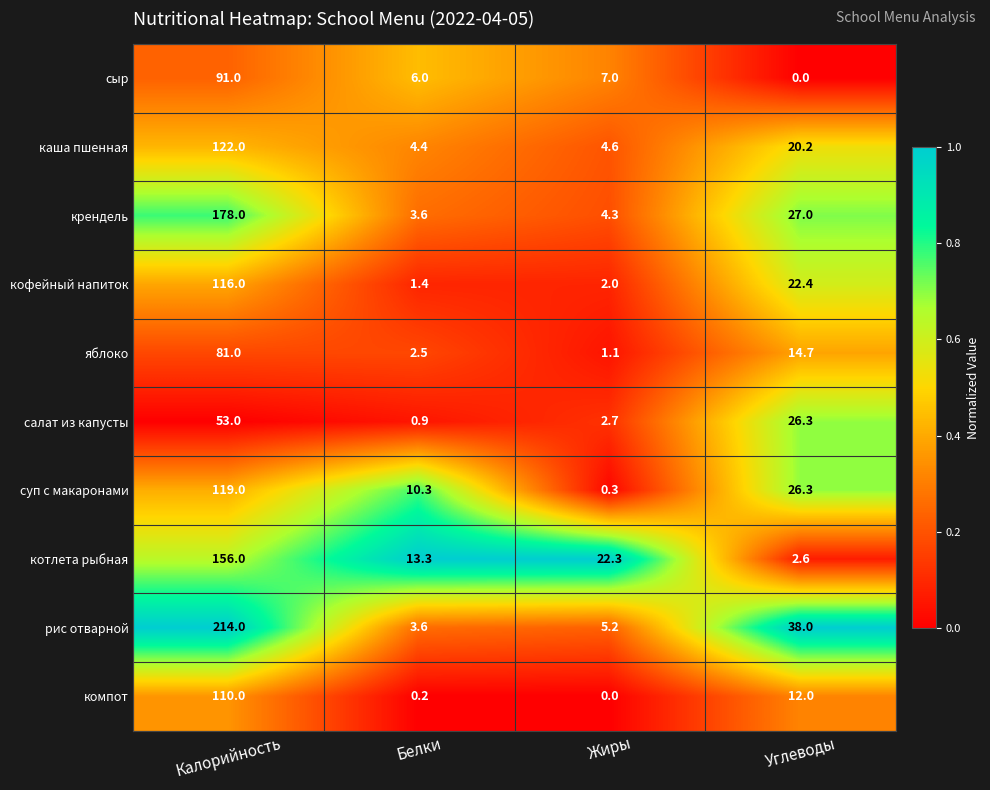

Which series changed the most between Белки and Углеводы?

рис отварной